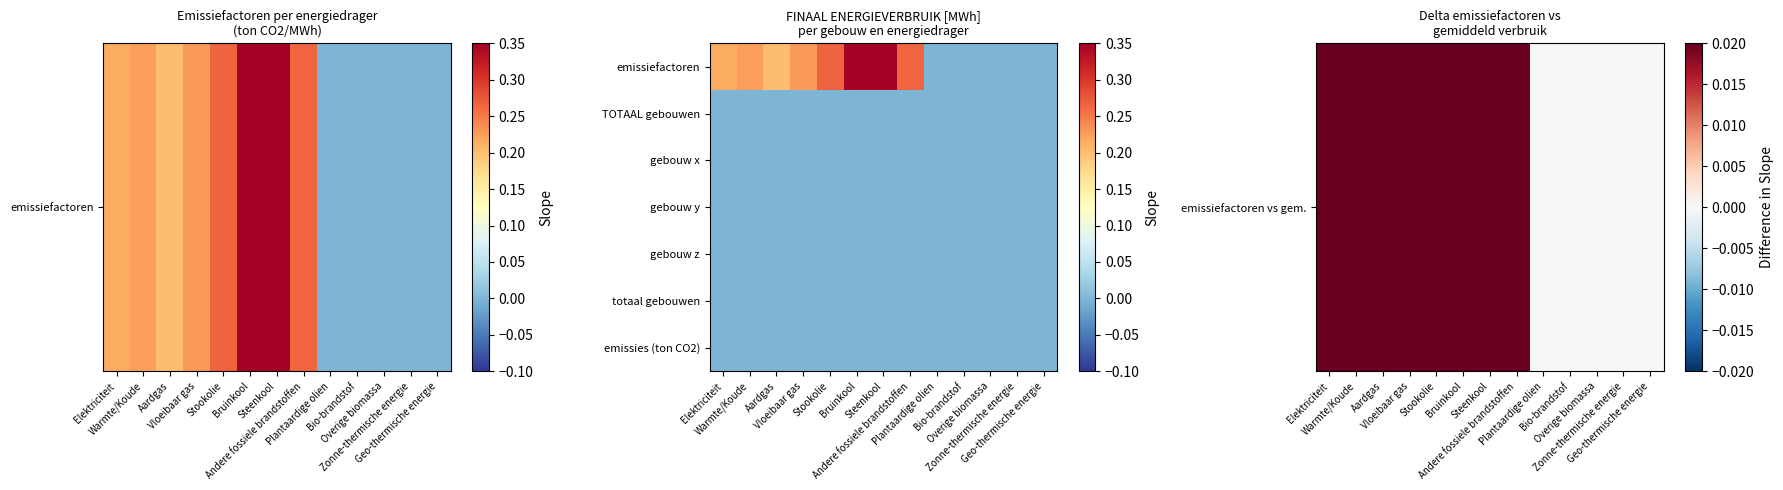

Between Steenkool and Overige biomassa, which is larger?

Steenkool